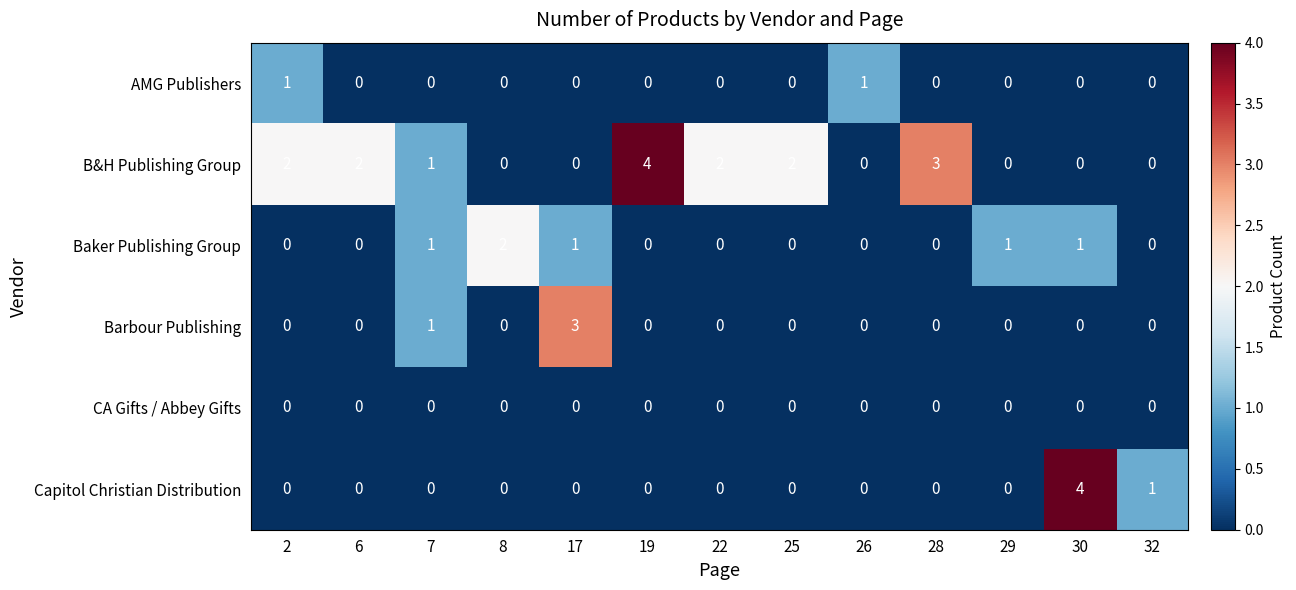

Count the Barbour Publishing values in the range 0 to 1.

12